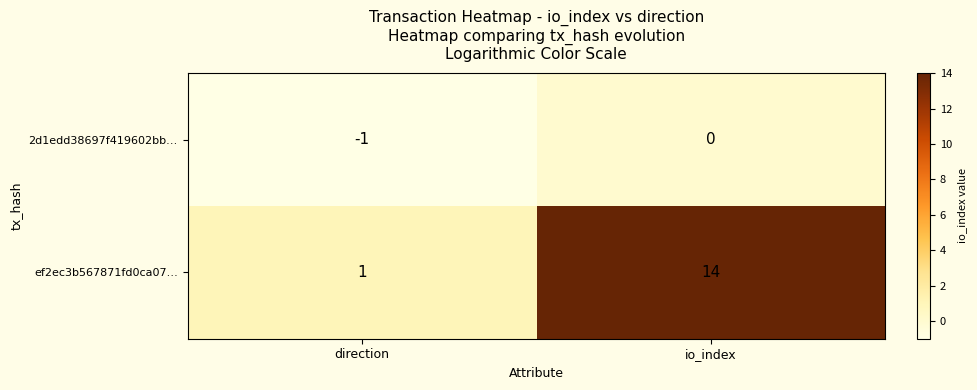

How many values in the 2d1edd38697f419602bb… series are below 0?

1